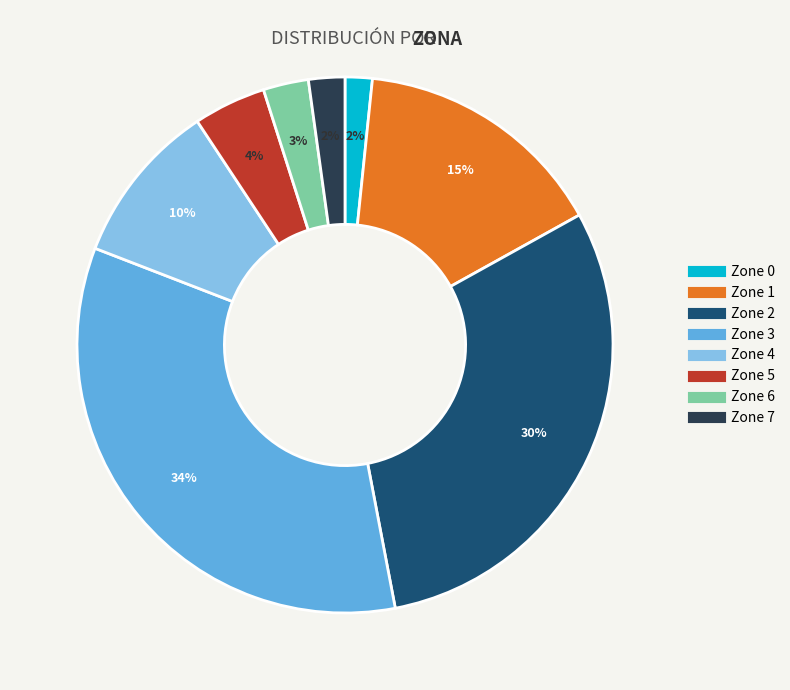

To the nearest percent, what is the difference between the largest and smallest slice percentages?

32%